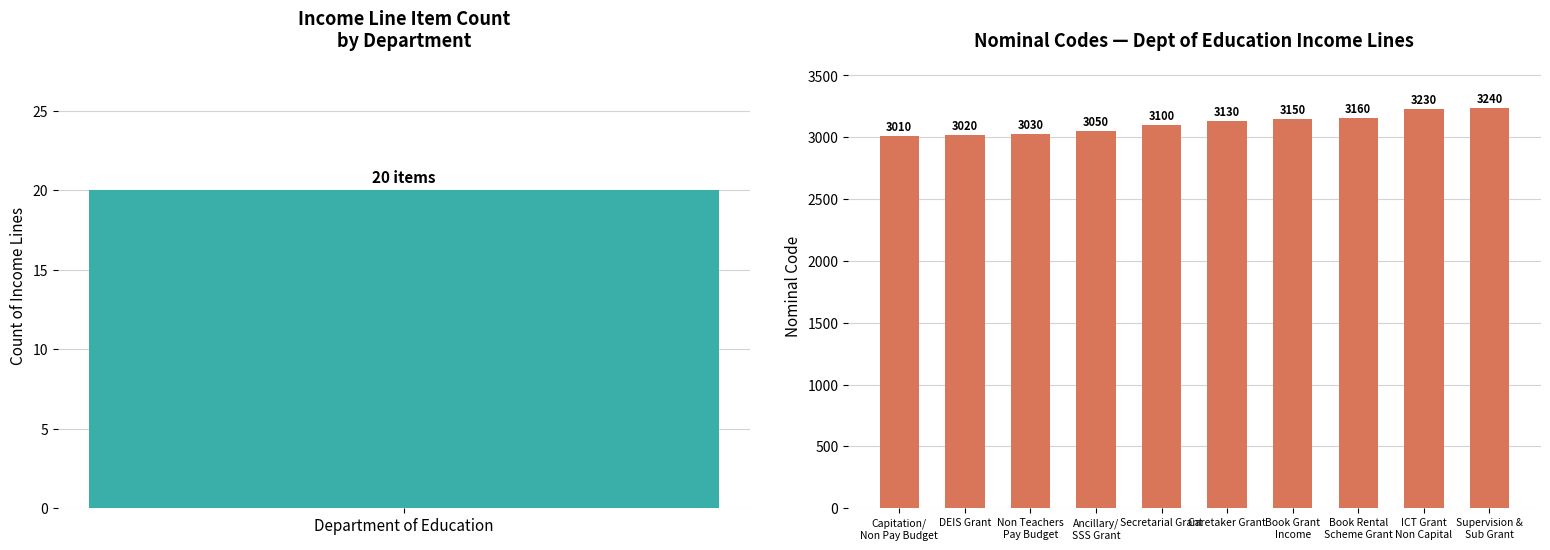

What is the approximate value at Book Grant Income, to the nearest 10?

3150